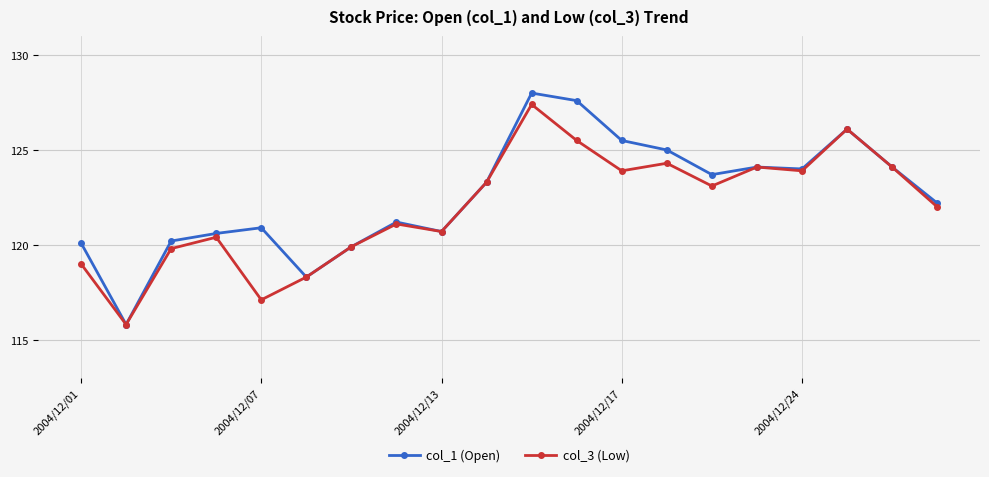

What is the value of the col_3 (Low) point at the 1st from the left?

119.0